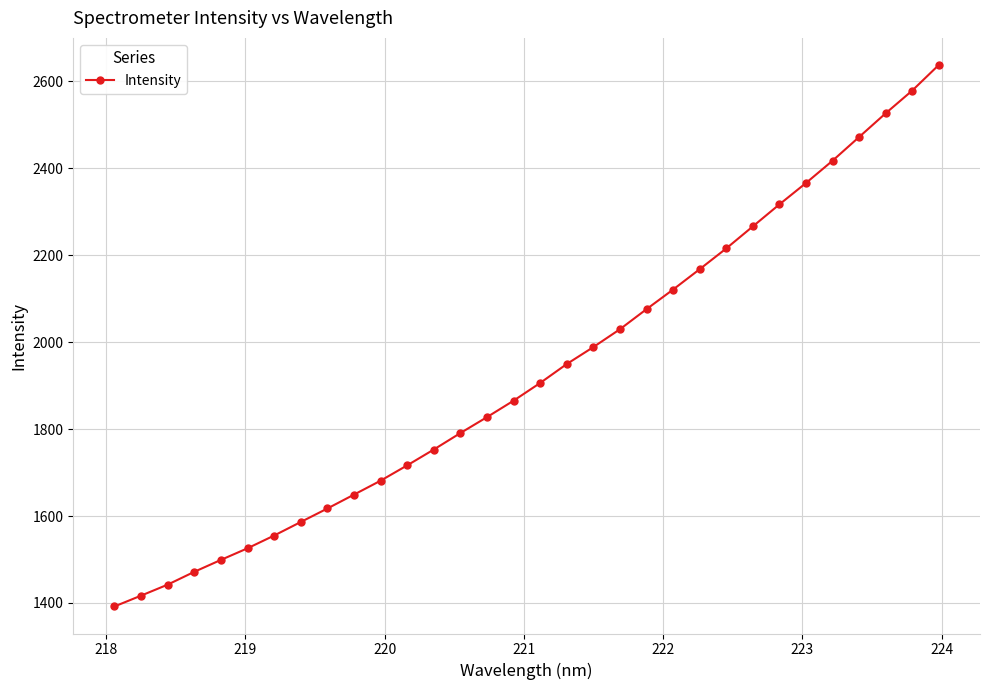

What is the difference between the maximum and minimum values?

1245.5